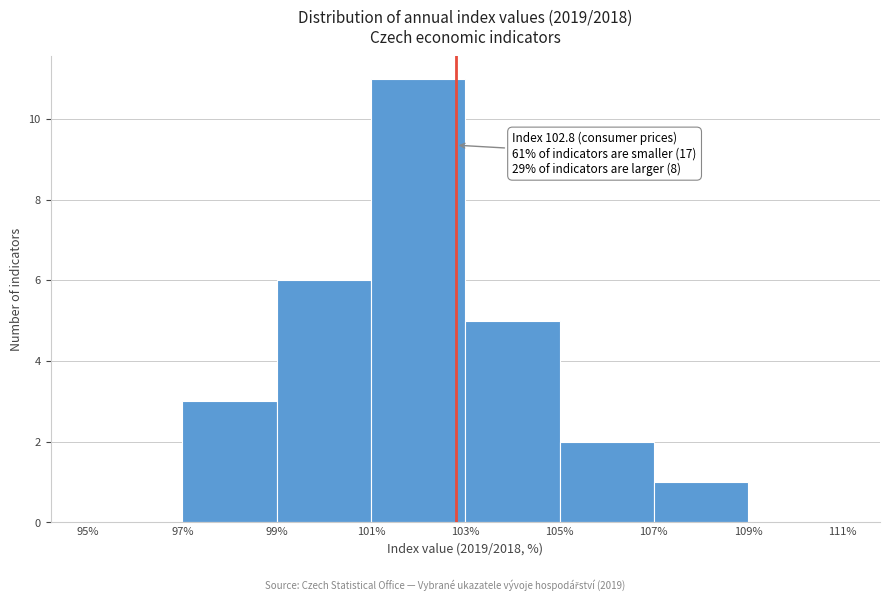

Over which range of the x-axis is the bar tallest?

101% to 103%